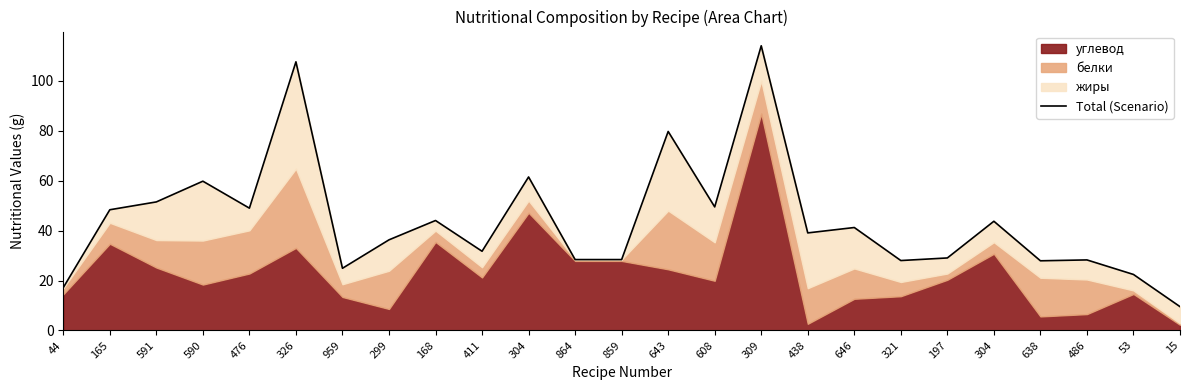

What is the change in value from 299 to 197?

-7.3